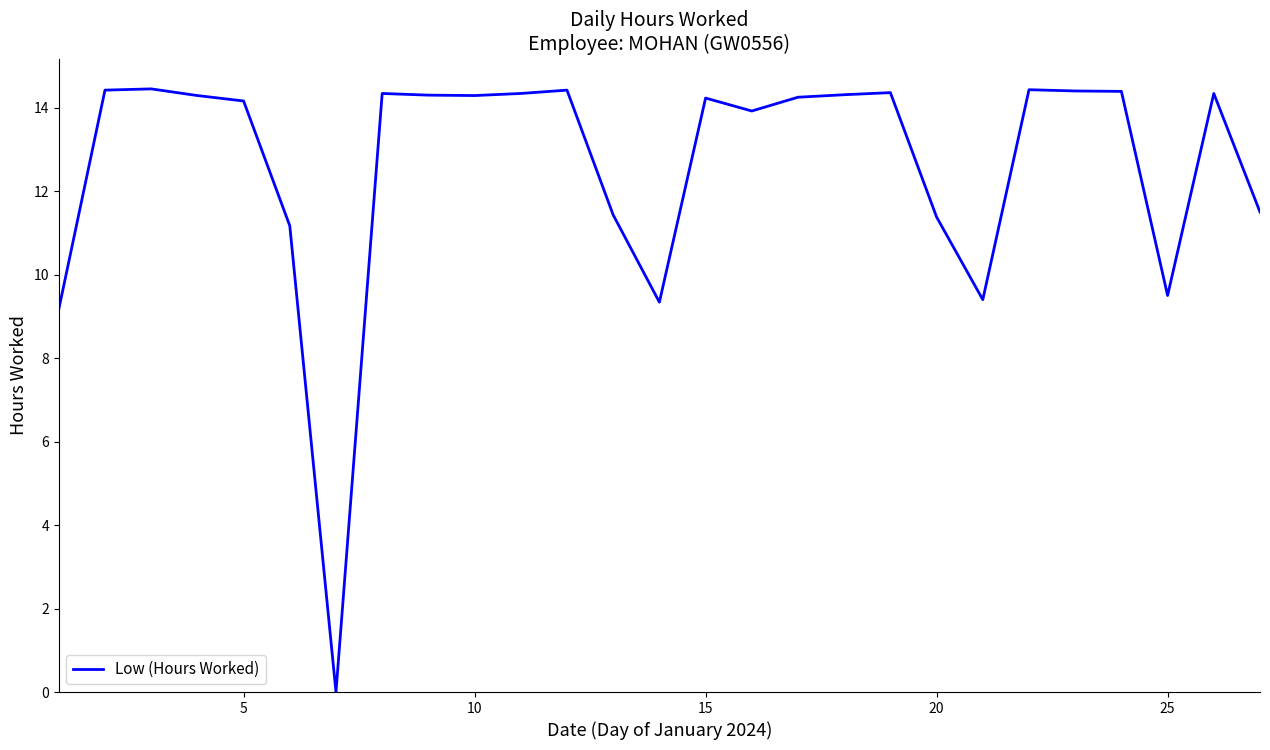

Reading left to right, extract all data points from this chart.

9.2	14.4	14.4	14.3	14.2	11.2	0.0	14.3	14.3	14.3	14.3	14.4	11.4	9.3	14.2	13.9	14.2	14.3	14.4	11.4	9.4	14.4	14.4	14.4	9.5	14.3	11.5